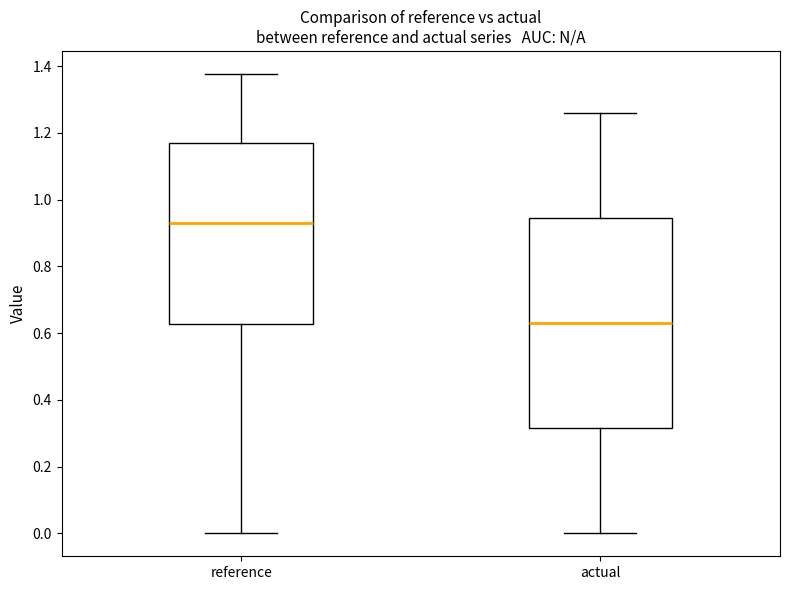

Which box has the highest median line?

reference